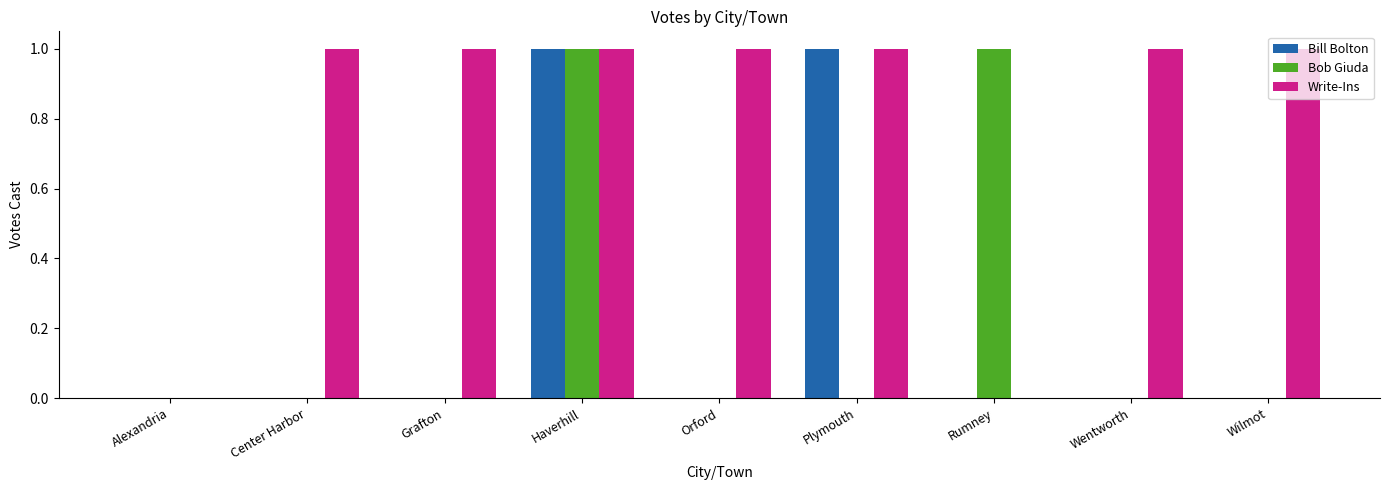

What are all the series names shown in the legend?

Bill Bolton, Bob Giuda, Write-Ins